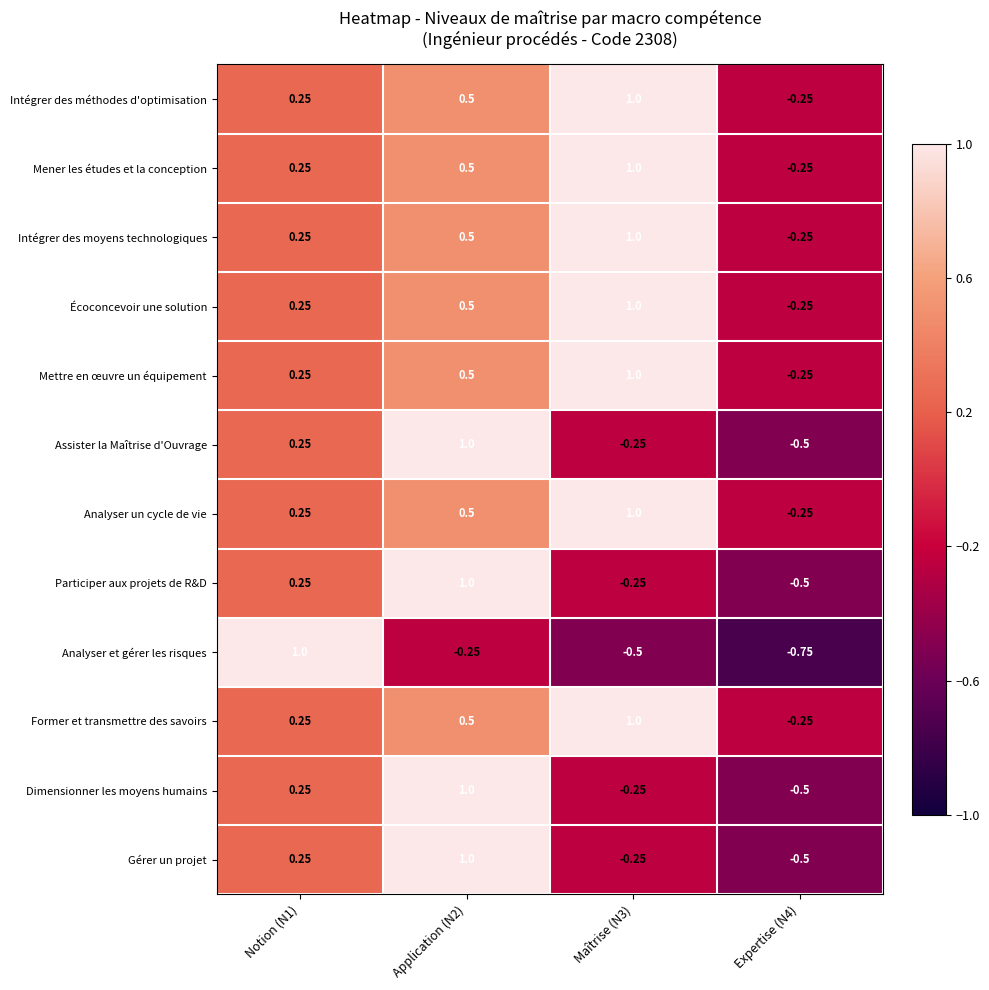

Is the value of Gérer un projet at Notion (N1) greater than the value of Intégrer des méthodes d'optimisation at Application (N2)?

No